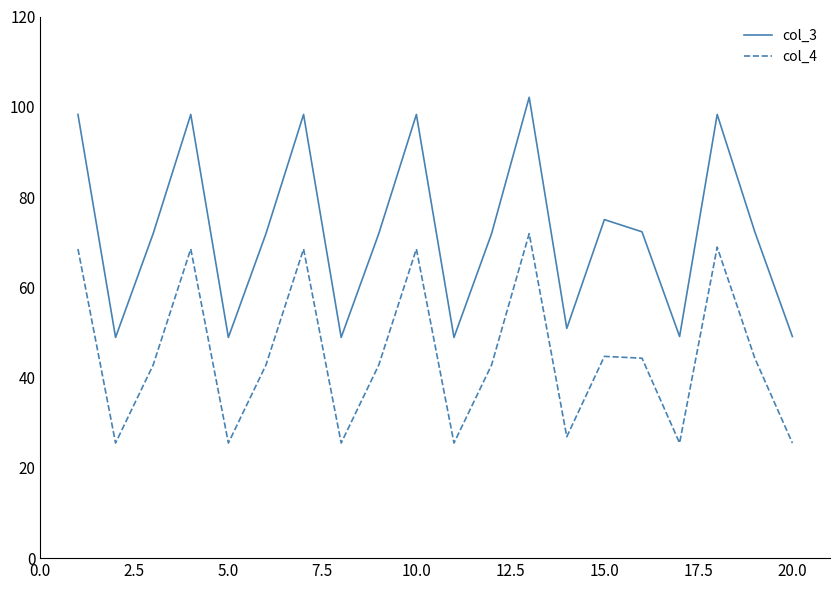

Which series has the largest range (max minus min)?

col_3